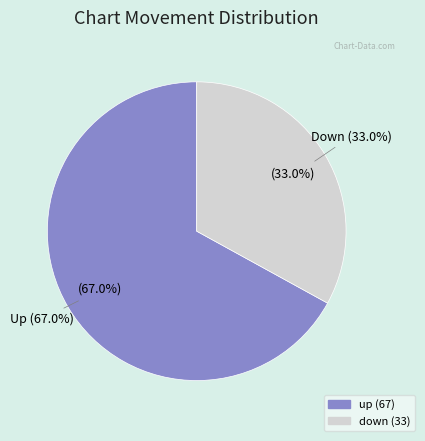

What is the ratio of the value at up to the value at down?

2.0